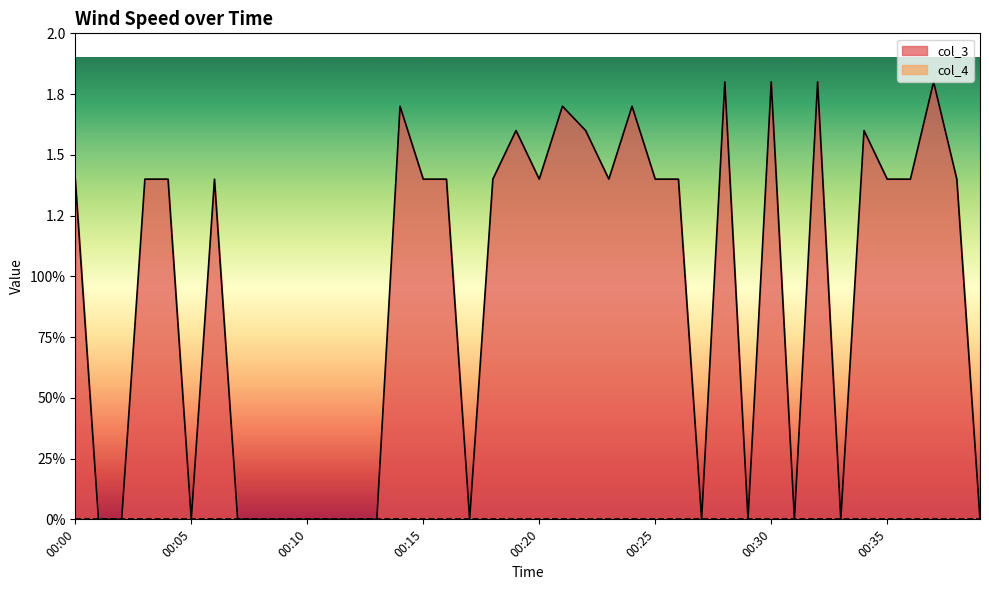

At which category does the chart reach its peak across all series?

00:28